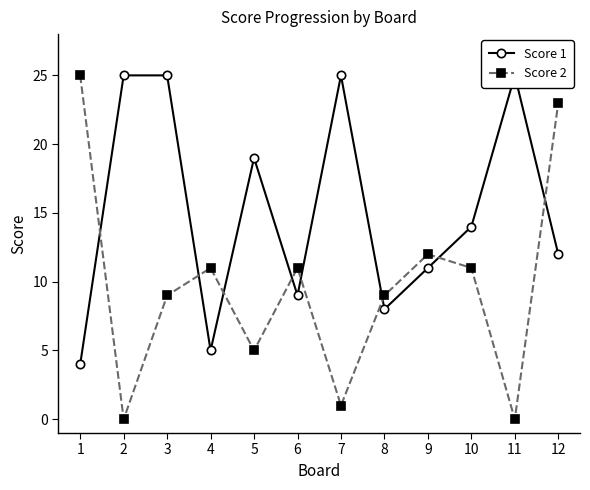

Between 9 and 10, which series saw the biggest shift?

Score 1